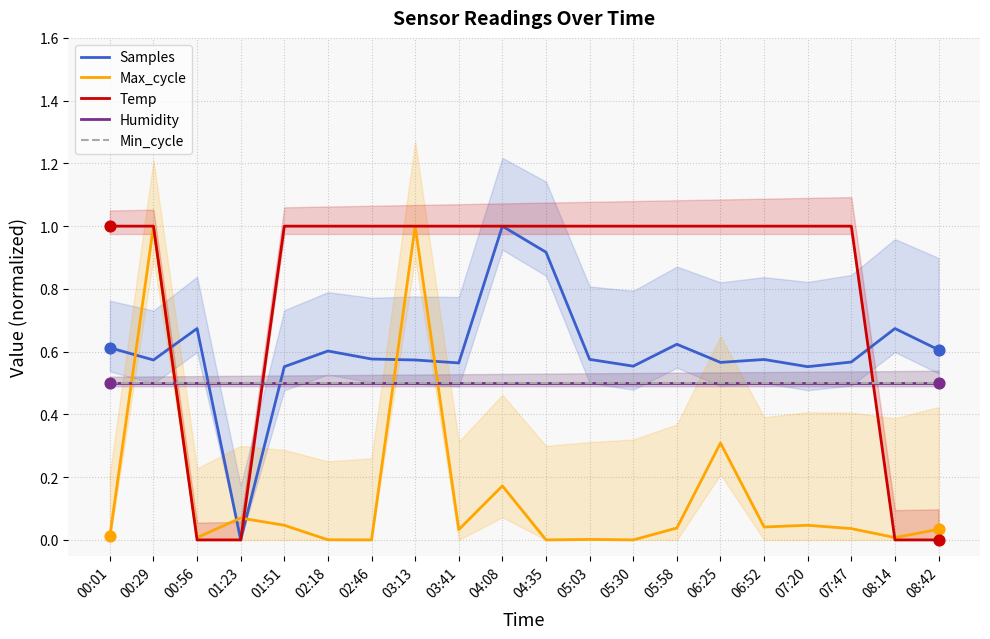

At which category is the sum across all series the highest?

00:29